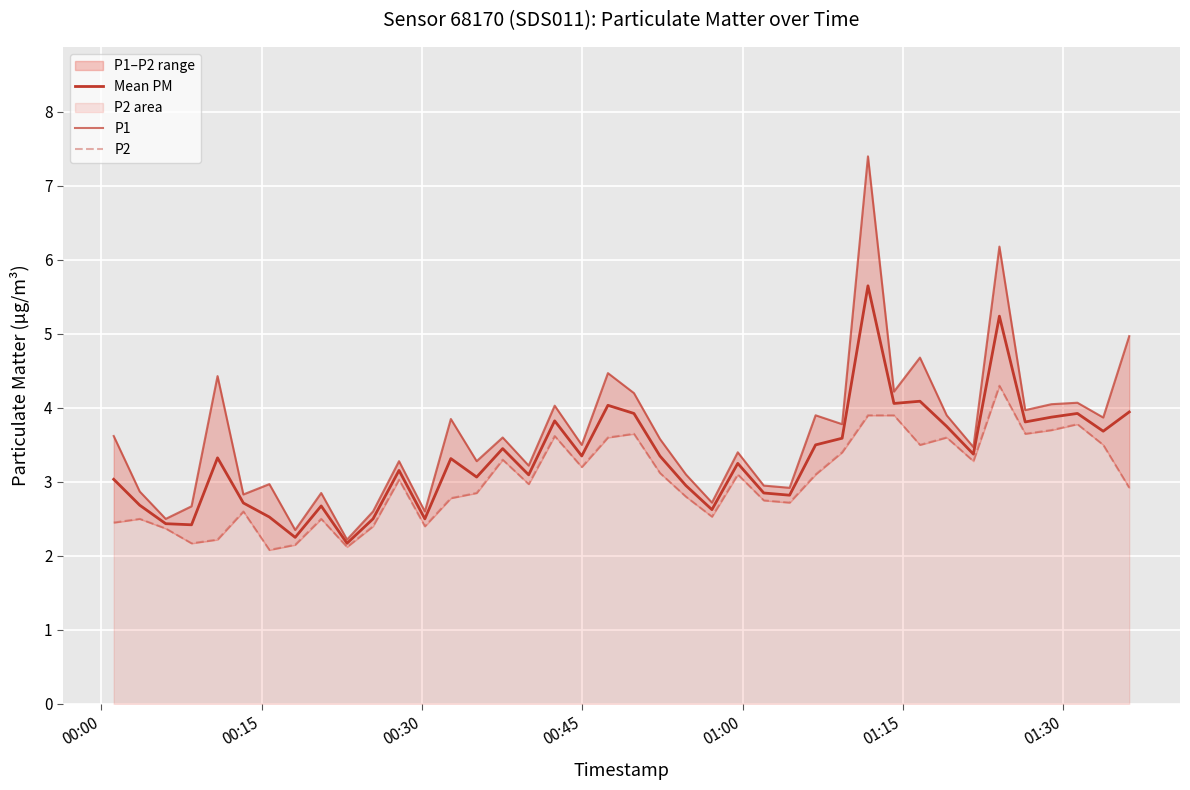

What is the value of the Mean PM point at the 2nd from the left?

2.7